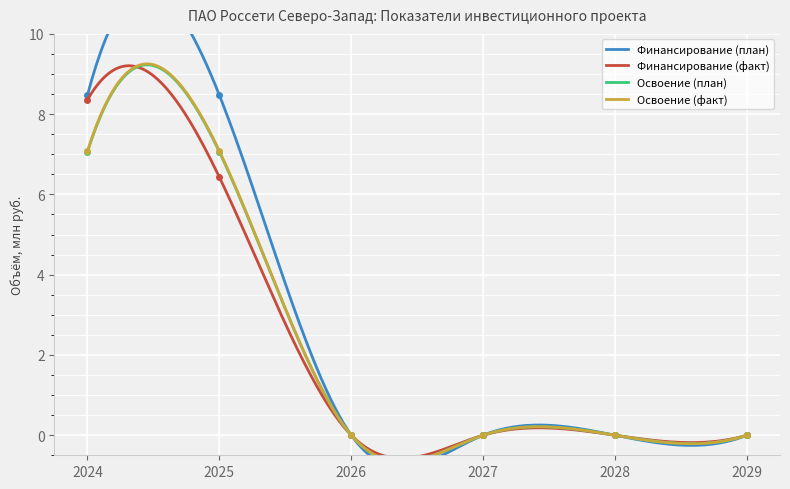

At how many categories does at least one series exceed 6?

2